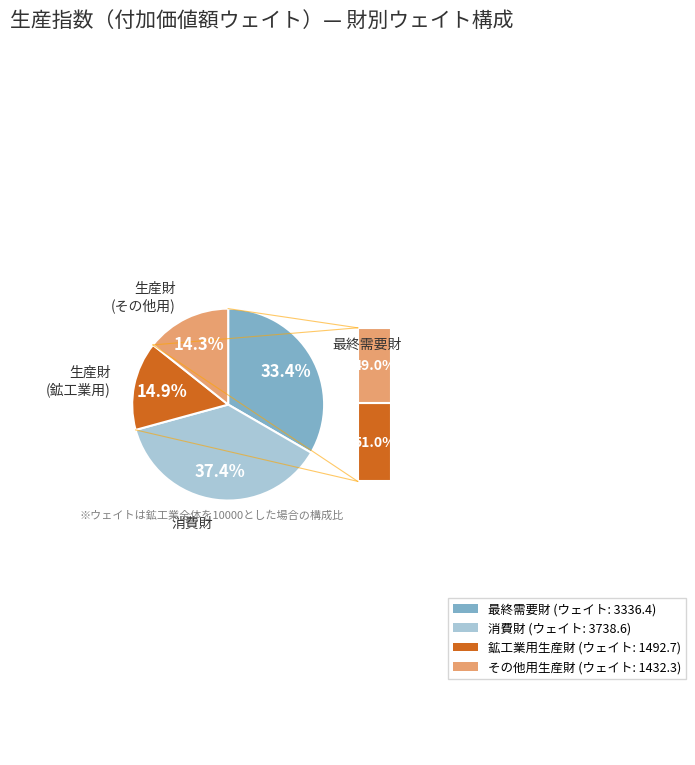

Is there a majority slice in this chart?

No